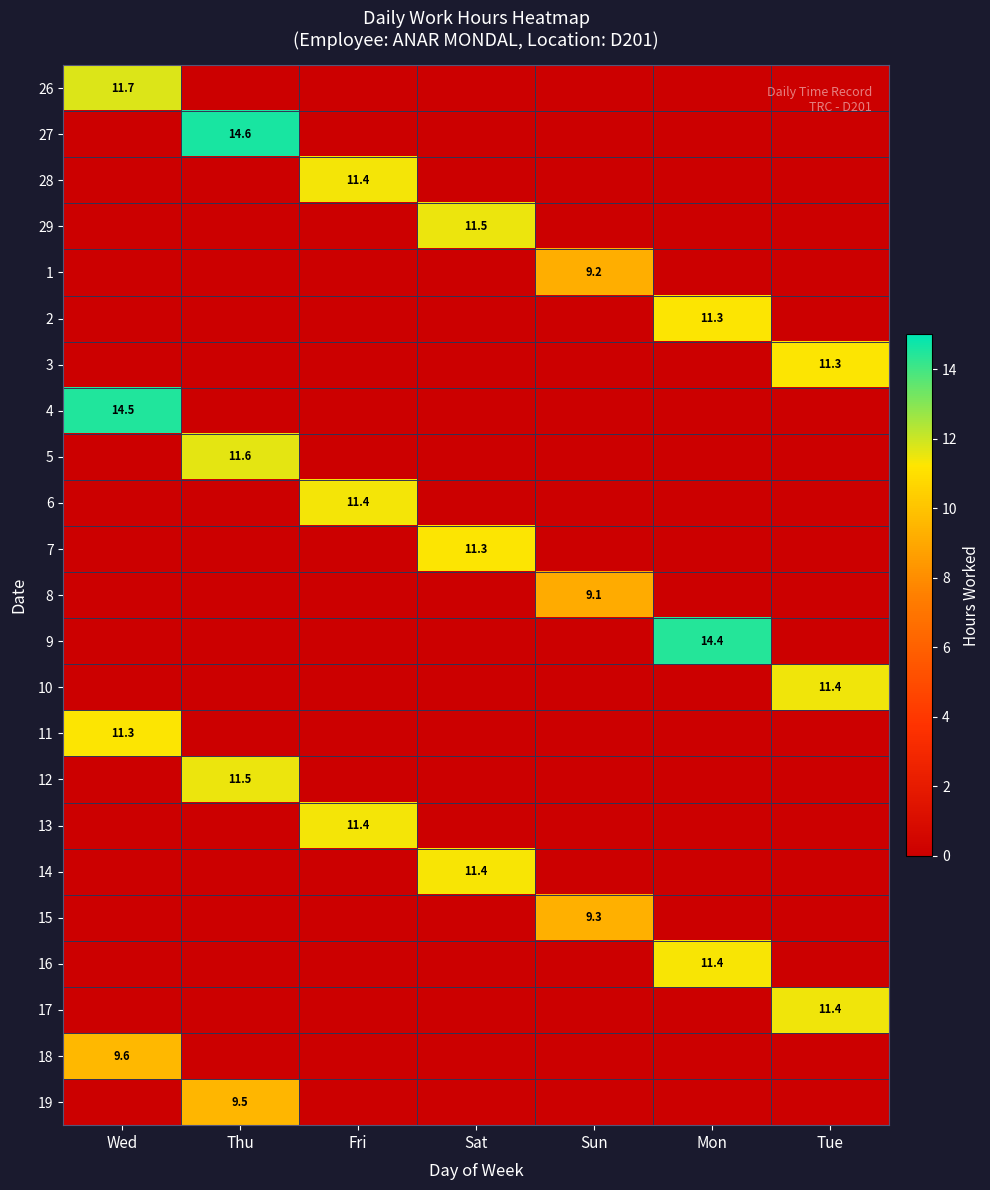

At how many categories does at least one series exceed 0?

7